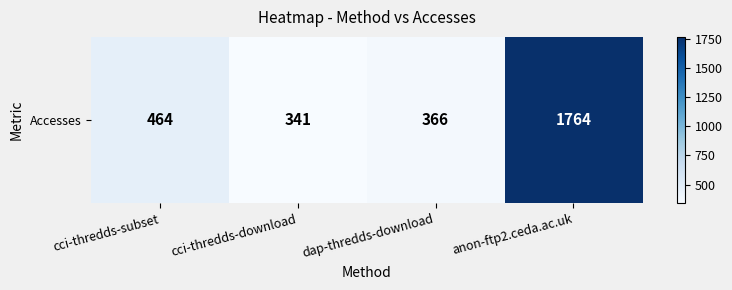

What is the average value?

734